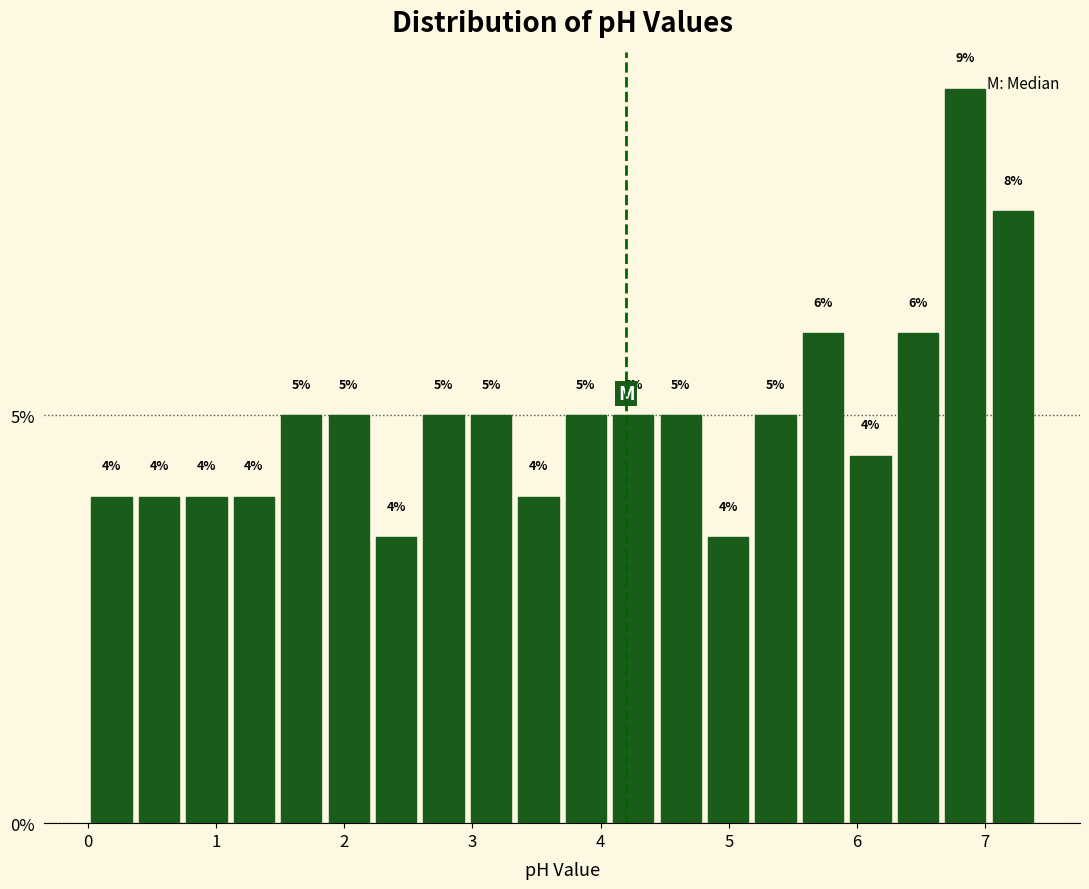

Read against the x-axis, roughly where is the centre of the tallest bar?

6.8